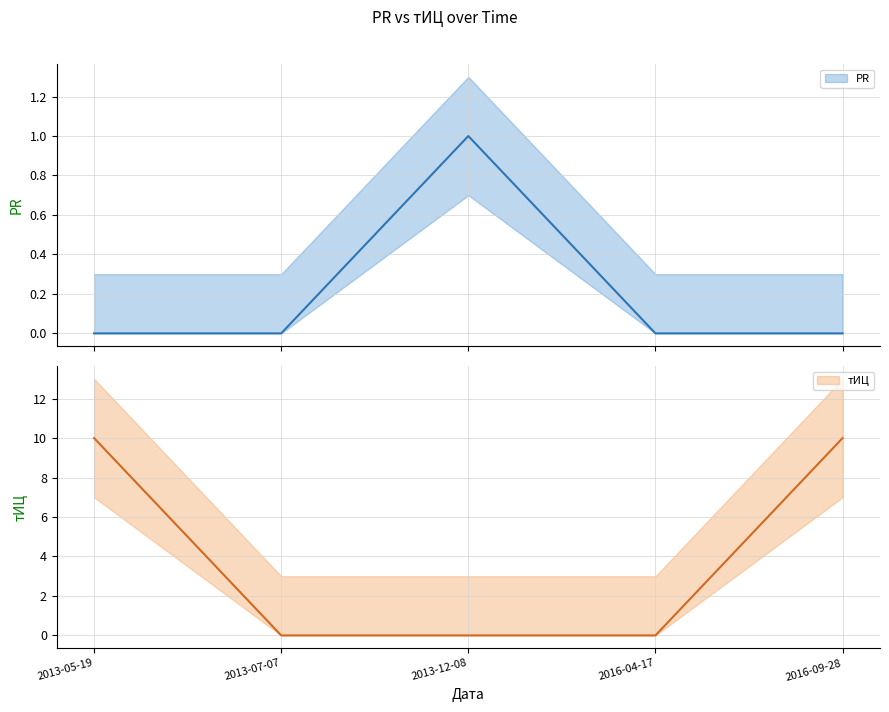

True or false: PR and тИЦ cross at least once.

False